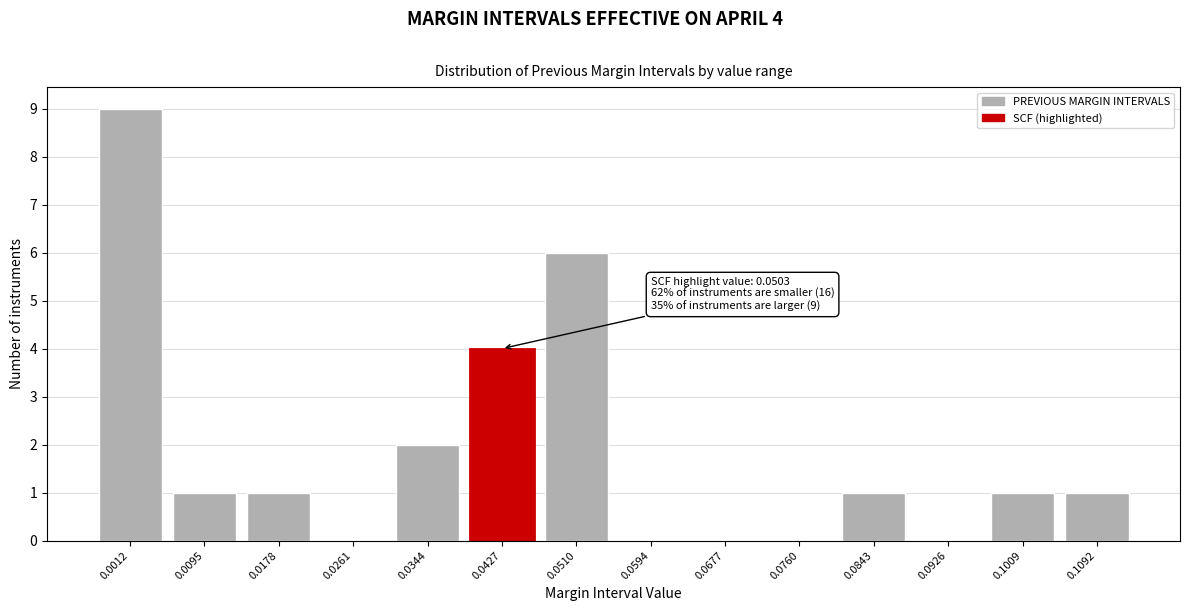

Reading left to right, what are all the values shown in this chart?

0.0012=9	0.0095=1	0.0178=1	0.0261=0	0.0344=2	0.0427=4	0.0510=6	0.0594=0	0.0677=0	0.0760=0	0.0843=1	0.0926=0	0.1009=1	0.1092=1